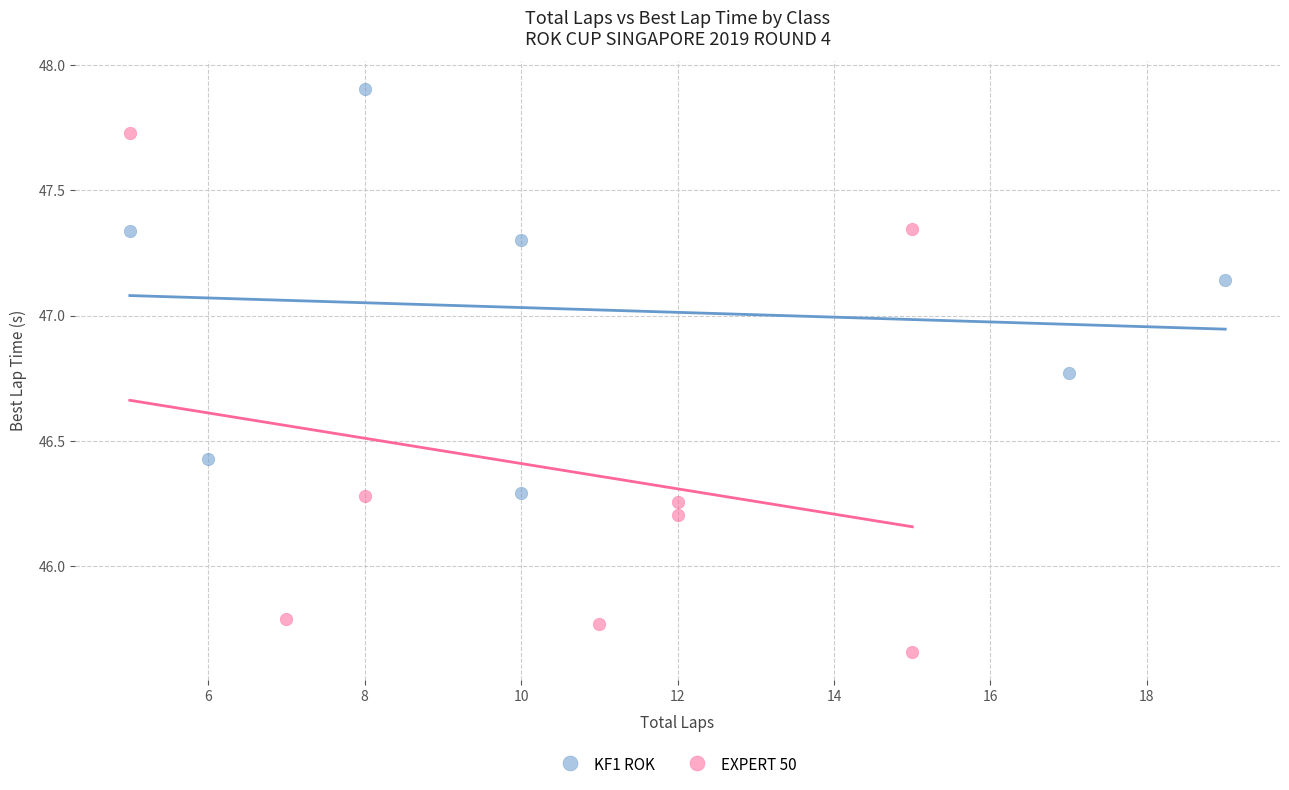

Which series has the largest Y range (max minus min)?

EXPERT 50